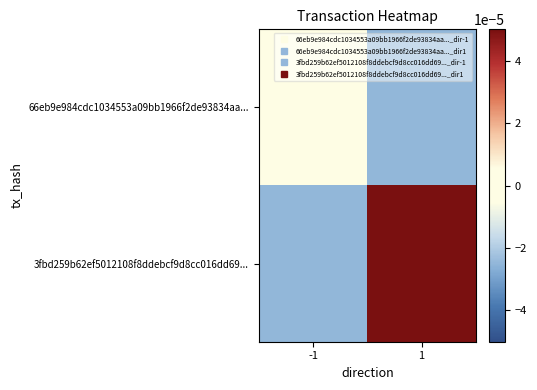

Which series has the widest spread of values?

3fbd259b62ef5012108f8ddebcf9d8cc016dd69...